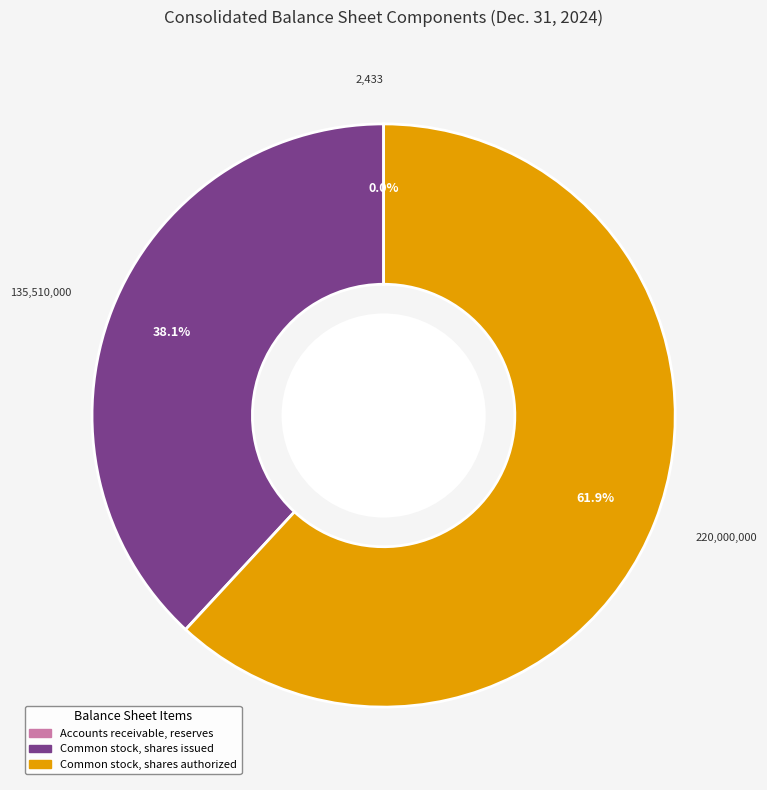

Which has a higher value, Common stock, shares issued or Common stock, shares authorized?

Common stock, shares authorized